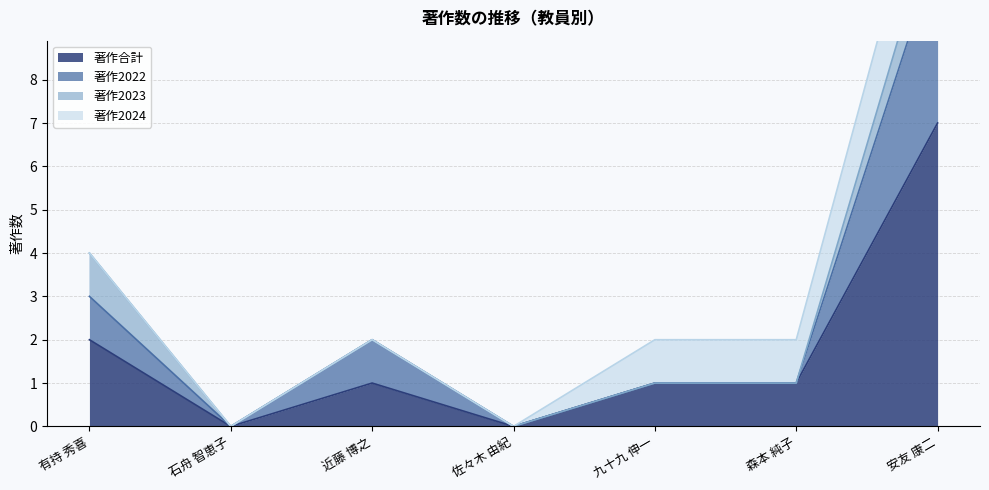

Where is 著作合計 nearest to the value 3?

有持 秀喜